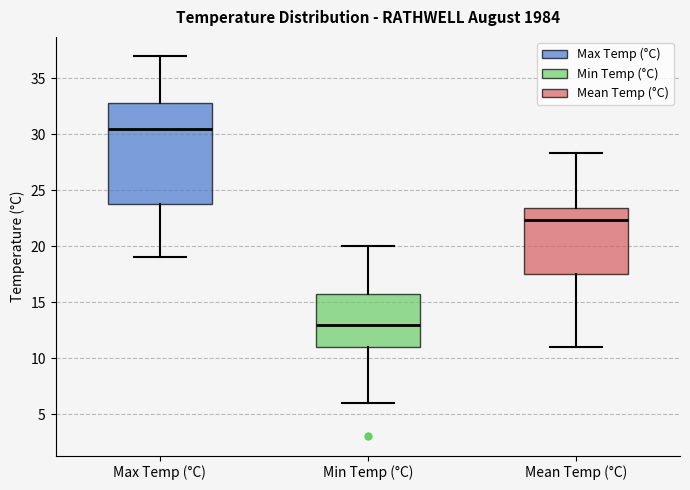

Where is the lower edge of the box for Min Temp (°C) on the y-axis? The values are not printed on the chart, so give them approximately, as read against the axis.

11.0